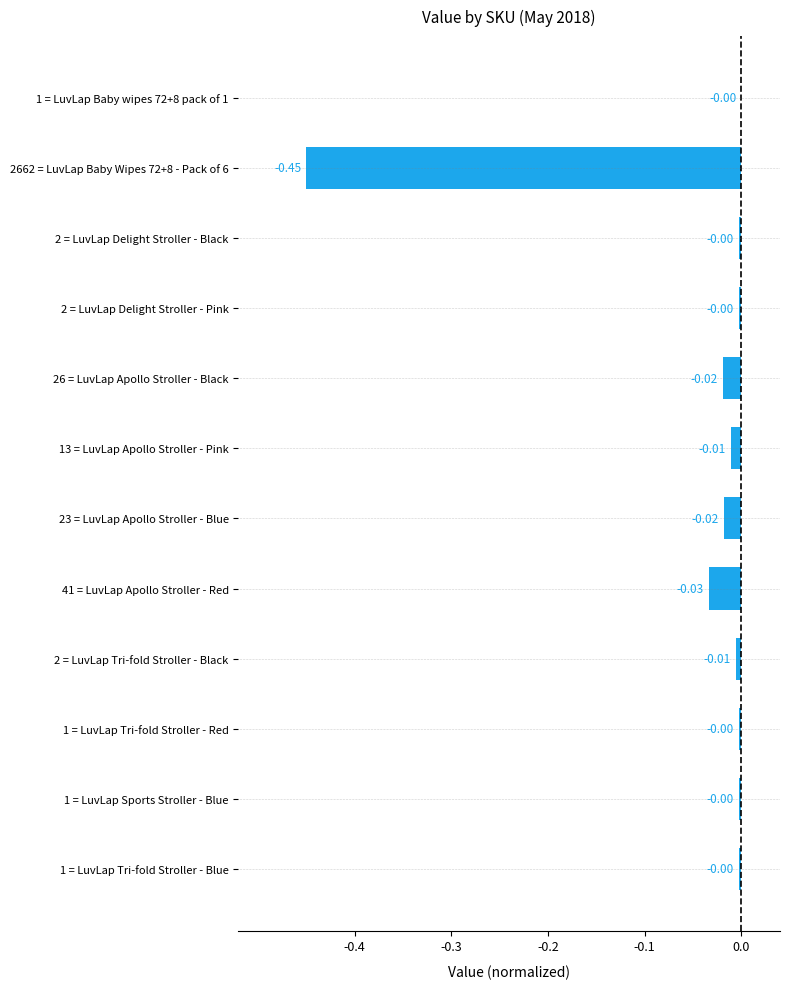

Which has a higher value, 2662 = LuvLap Baby Wipes 72+8 - Pack of 6 or 13 = LuvLap Apollo Stroller - Pink?

13 = LuvLap Apollo Stroller - Pink